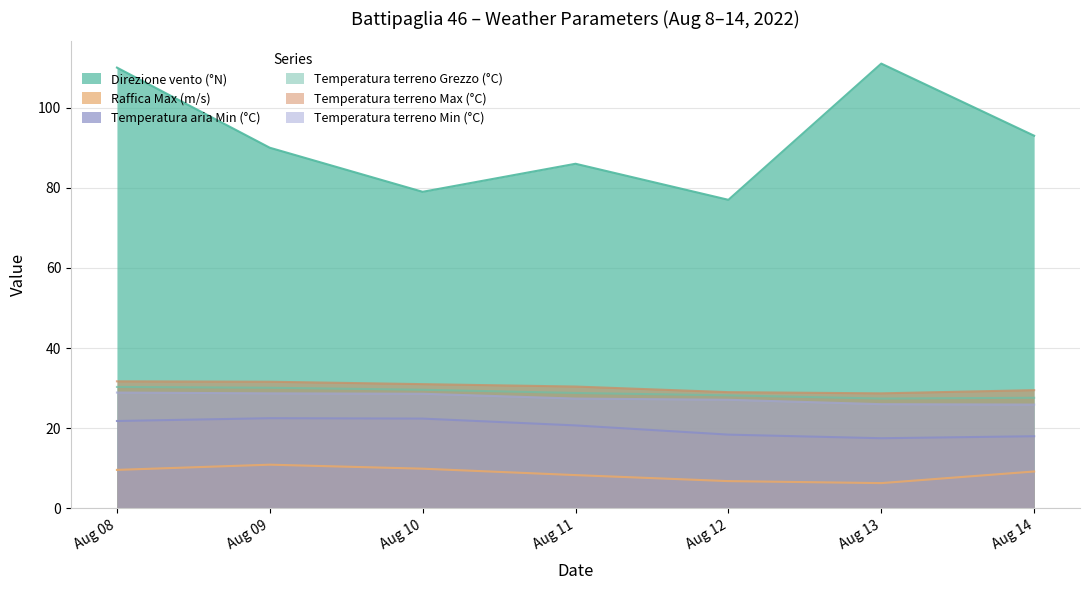

What is the difference between the Temperatura aria Min (°C) values at Aug 10 and Aug 08?

0.6